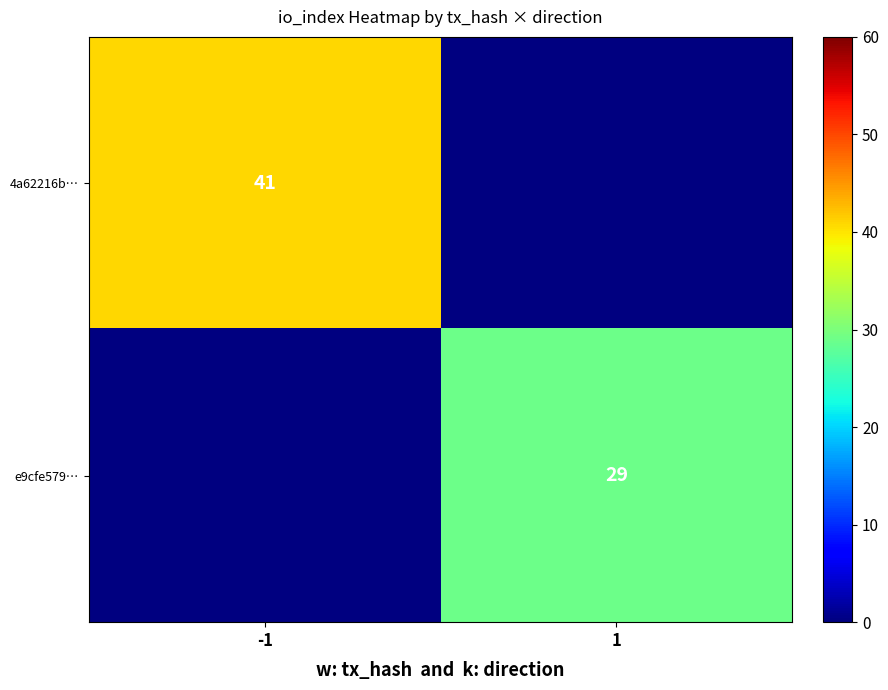

Is it true that e9cfe579… equals 8 at 1?

False